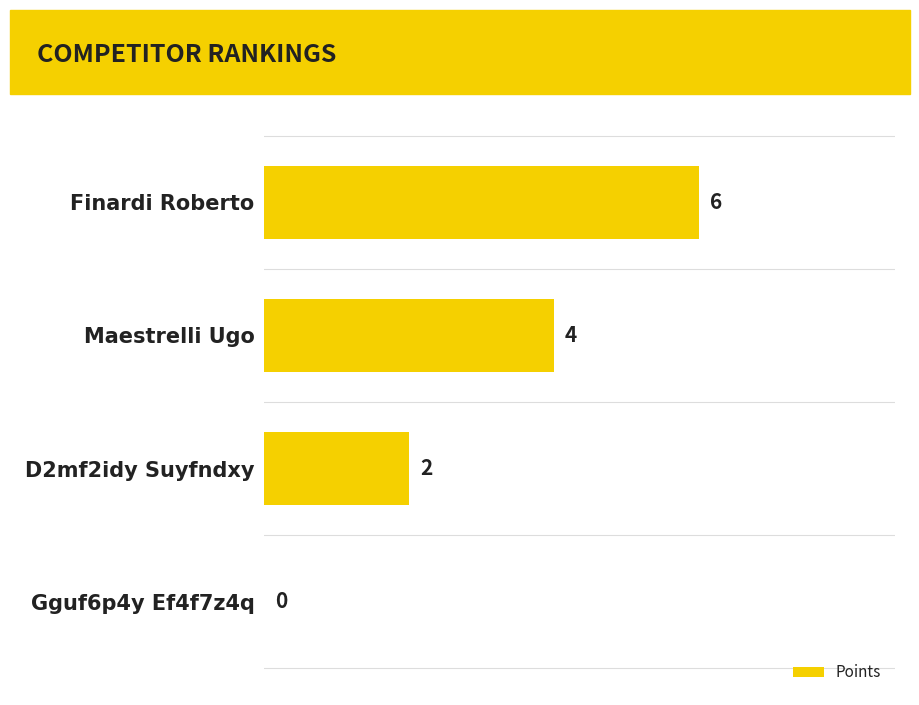

Between D2mf2idy Suyfndxy and Maestrelli Ugo, which is larger?

Maestrelli Ugo